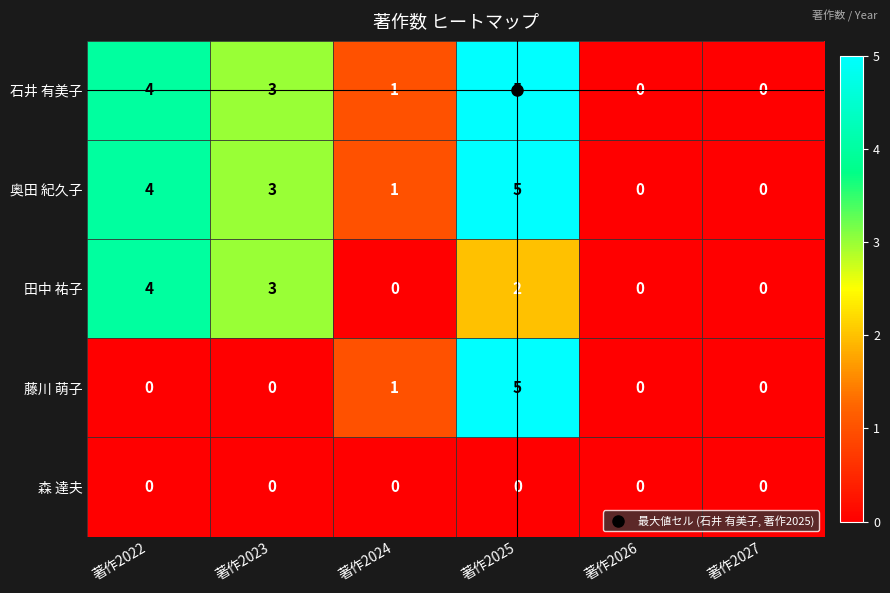

Is it true that 藤川 萌子 equals 2 at 著作2022?

False